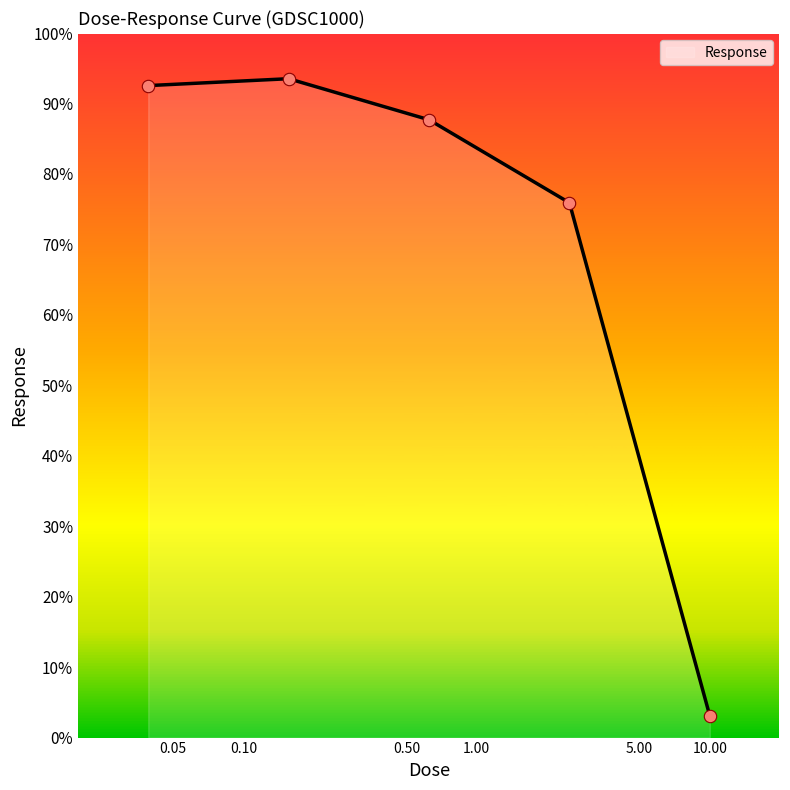

What is the smallest value displayed?

3.1